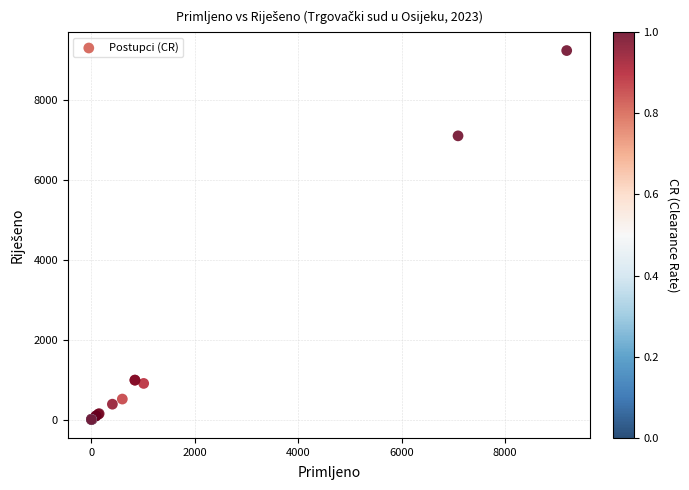

What Y value in the scatter plot is closest to 4614?

7094